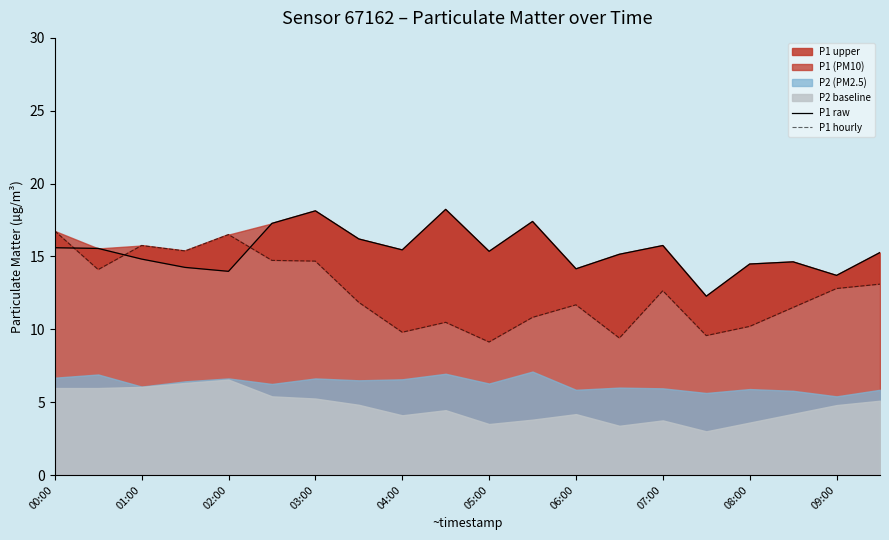

How many times do P1 raw and P1 hourly cross each other?

3